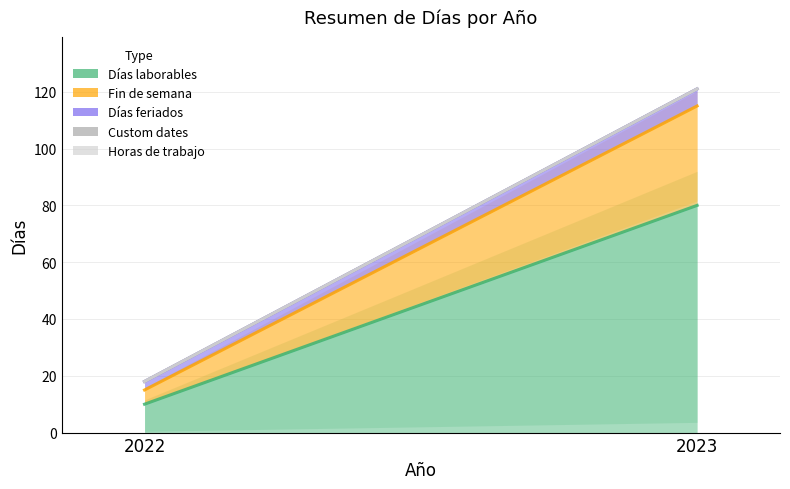

Is it true that Fin de semana equals 5 at 2022?

True